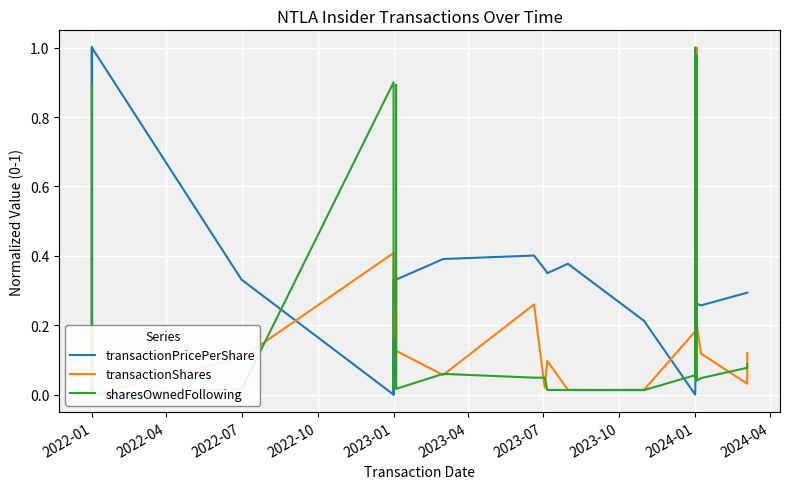

What are all the series names shown in the legend?

transactionPricePerShare, transactionShares, sharesOwnedFollowing